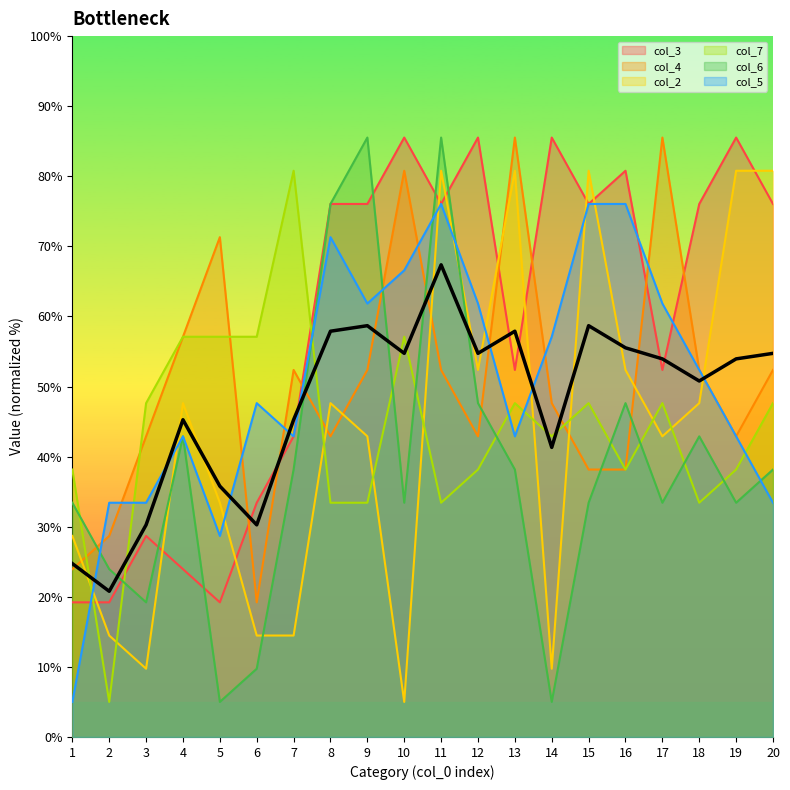

Is the value of col_3 at 5 greater than the value of col_6 at 1?

No